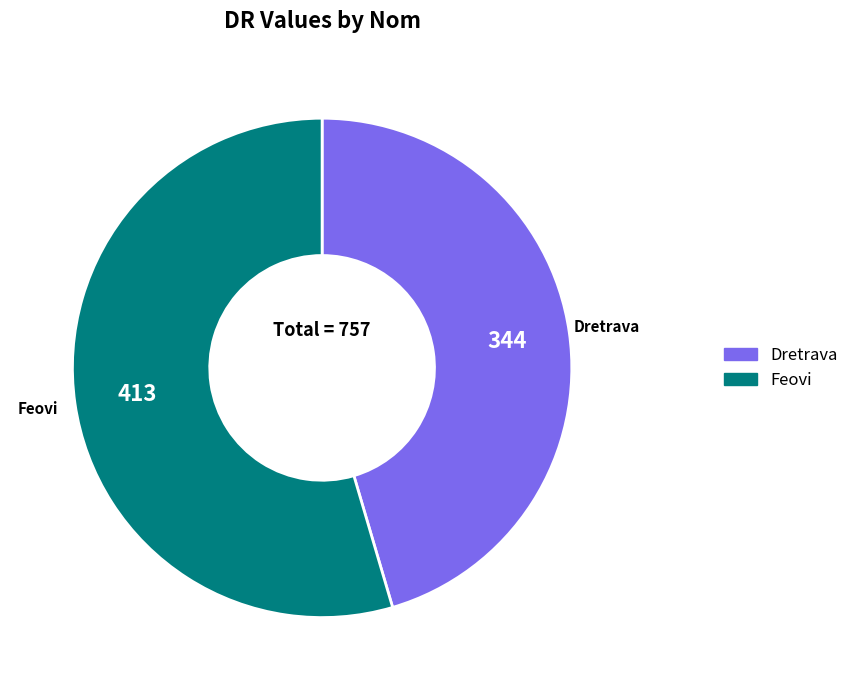

Rank the categories by value from lowest to highest.

Dretrava, Feovi